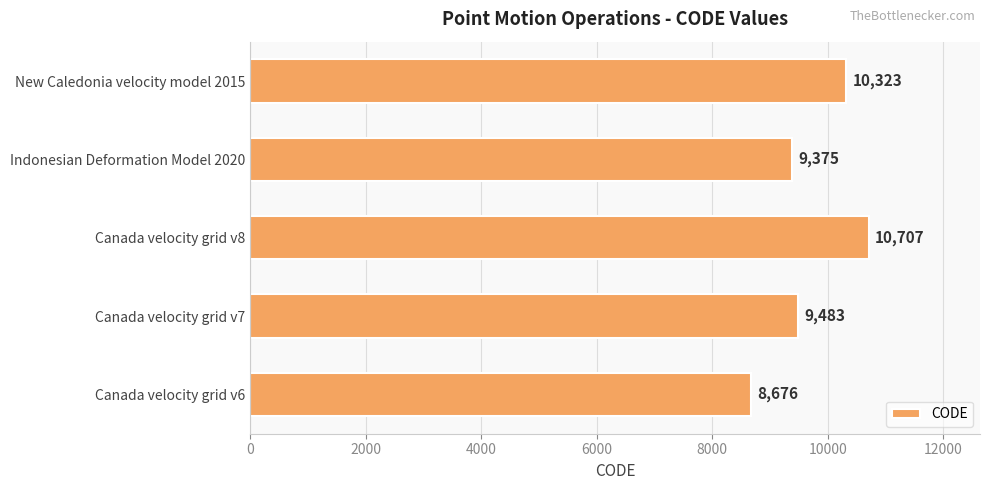

What is the greatest value displayed?

10707